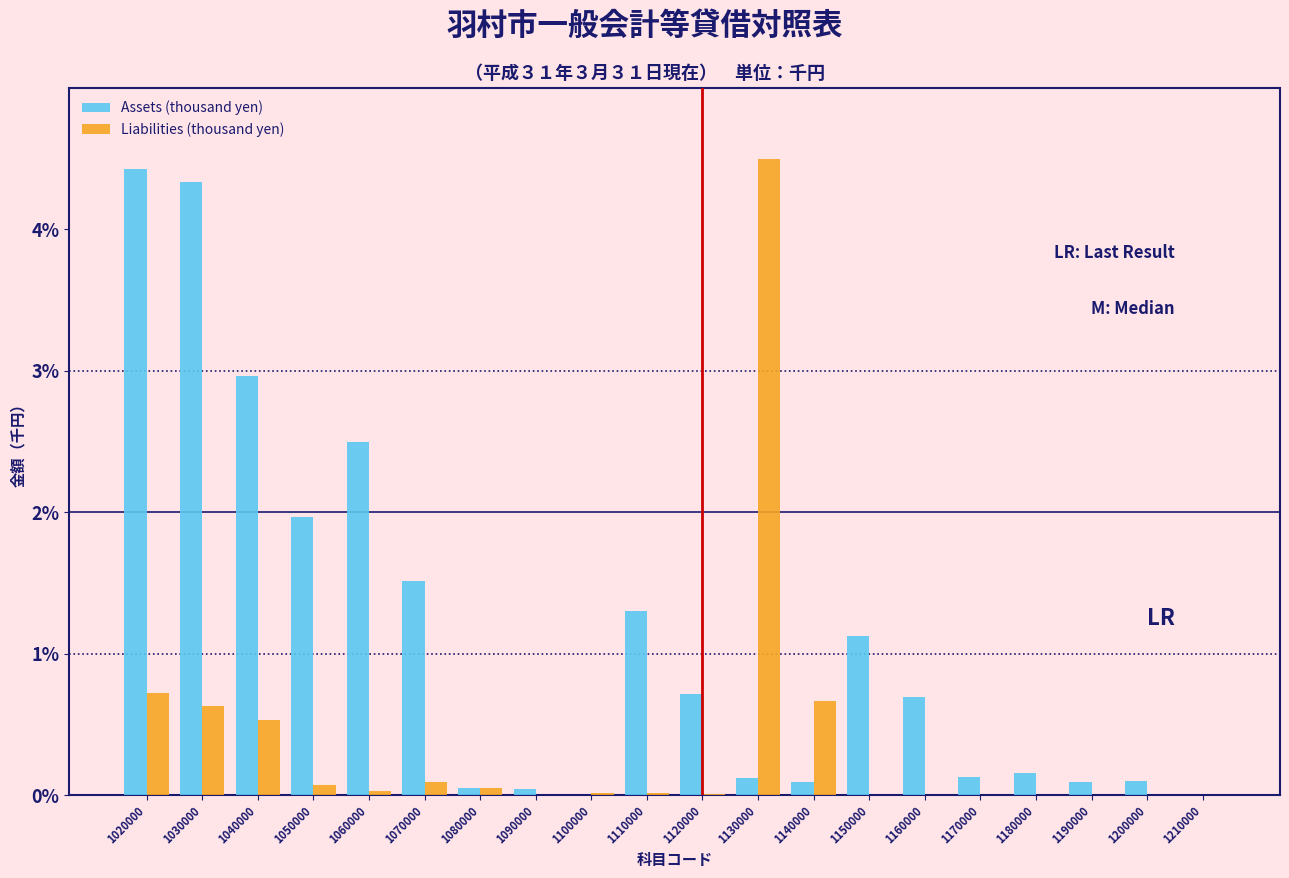

Which series has the largest total across all categories?

Assets (thousand yen)